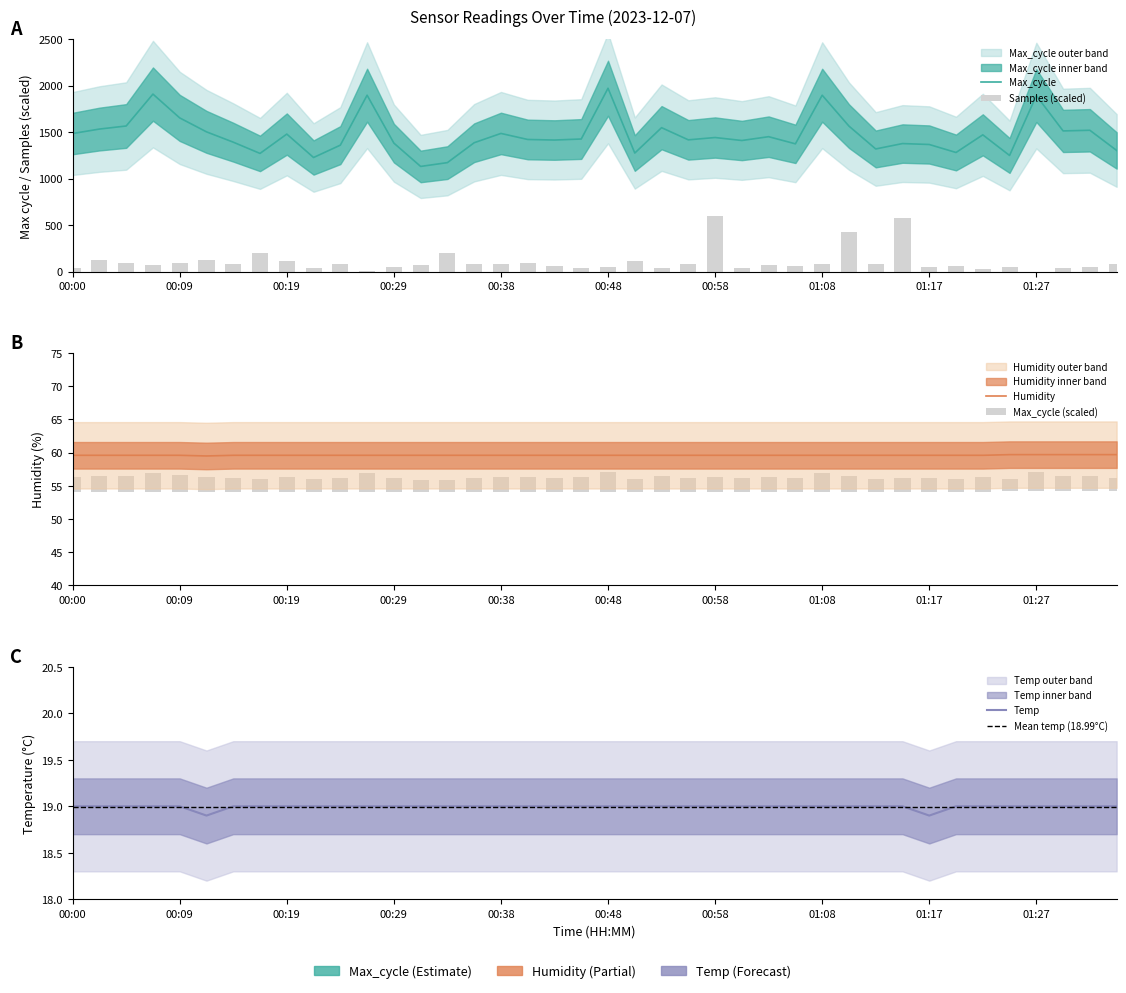

Reading right to left, extract all data points from this chart.

Temp: 19.0	19.0	19.0	19.0	19.0	19.0	19.0	18.9	19.0	19.0	19.0	19.0	19.0	19.0	19.0	19.0	19.0	19.0	19.0	19.0	19.0	19.0	19.0	19.0	19.0	19.0	19.0	19.0	19.0	19.0	19.0	19.0	19.0	19.0	18.9	19.0	19.0	19.0	19.0	19.0
Humidity: 59.7	59.7	59.7	59.7	59.7	59.6	59.6	59.6	59.6	59.6	59.6	59.6	59.6	59.6	59.6	59.6	59.6	59.6	59.6	59.6	59.6	59.6	59.6	59.6	59.6	59.6	59.6	59.6	59.6	59.6	59.6	59.6	59.6	59.6	59.5	59.6	59.6	59.6	59.6	59.6
Max_cycle: 1304.0	1521.0	1514.0	1894.0	1250.0	1472.0	1282.0	1368.0	1378.0	1320.0	1566.0	1898.0	1375.0	1452.0	1411.0	1443.0	1418.0	1549.0	1276.0	1973.0	1427.0	1416.0	1422.0	1487.0	1387.0	1173.0	1132.0	1383.0	1898.0	1361.0	1228.0	1480.0	1272.0	1393.0	1504.0	1654.0	1910.0	1567.0	1534.0	1486.0
Samples: 85.4	51.1	35.2	0.0	48.6	26.2	65.9	55.1	575.8	81.6	430.9	79.3	64.3	68.8	39.6	600.0	82.1	39.1	118.0	47.1	36.6	55.9	90.4	85.9	80.1	196.5	74.2	53.1	3.3	82.2	37.5	109.7	200.0	79.9	125.5	93.6	75.3	91.6	121.7	36.4